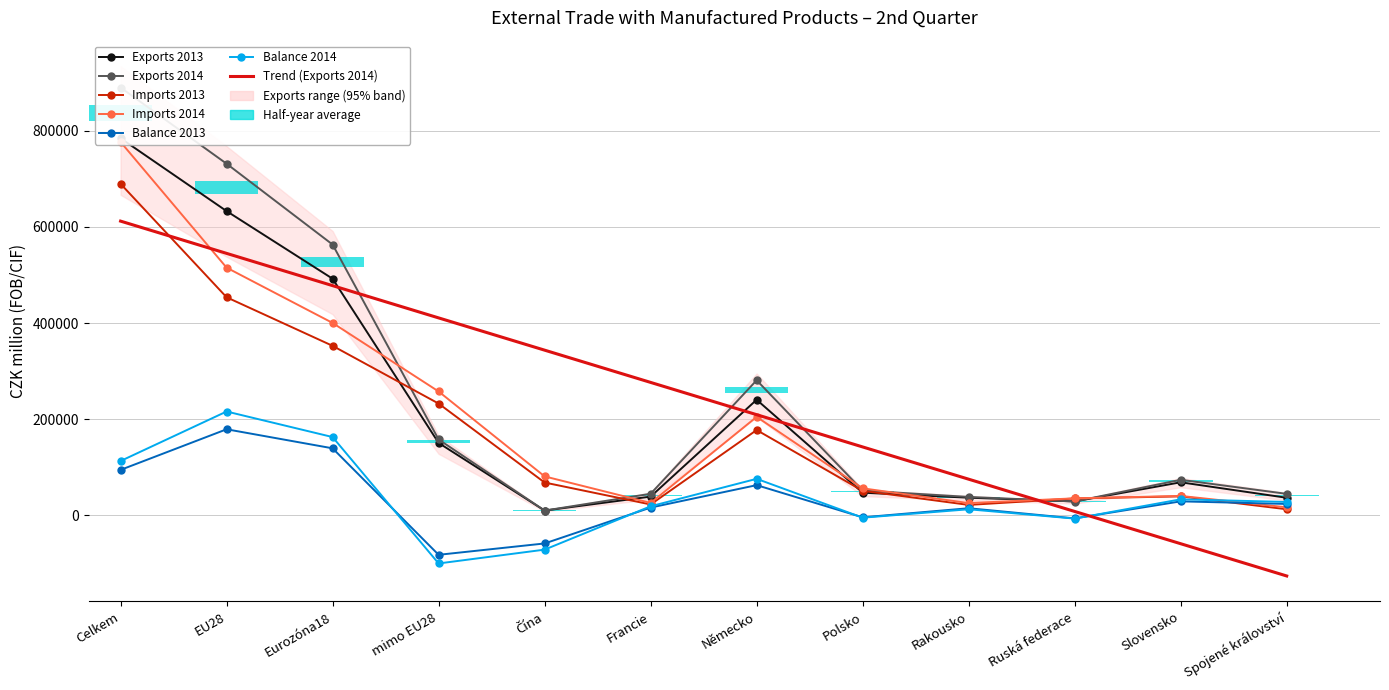

Is the value of Balance 2013 at Spojené království greater than the value of Balance 2014 at Spojené království?

No